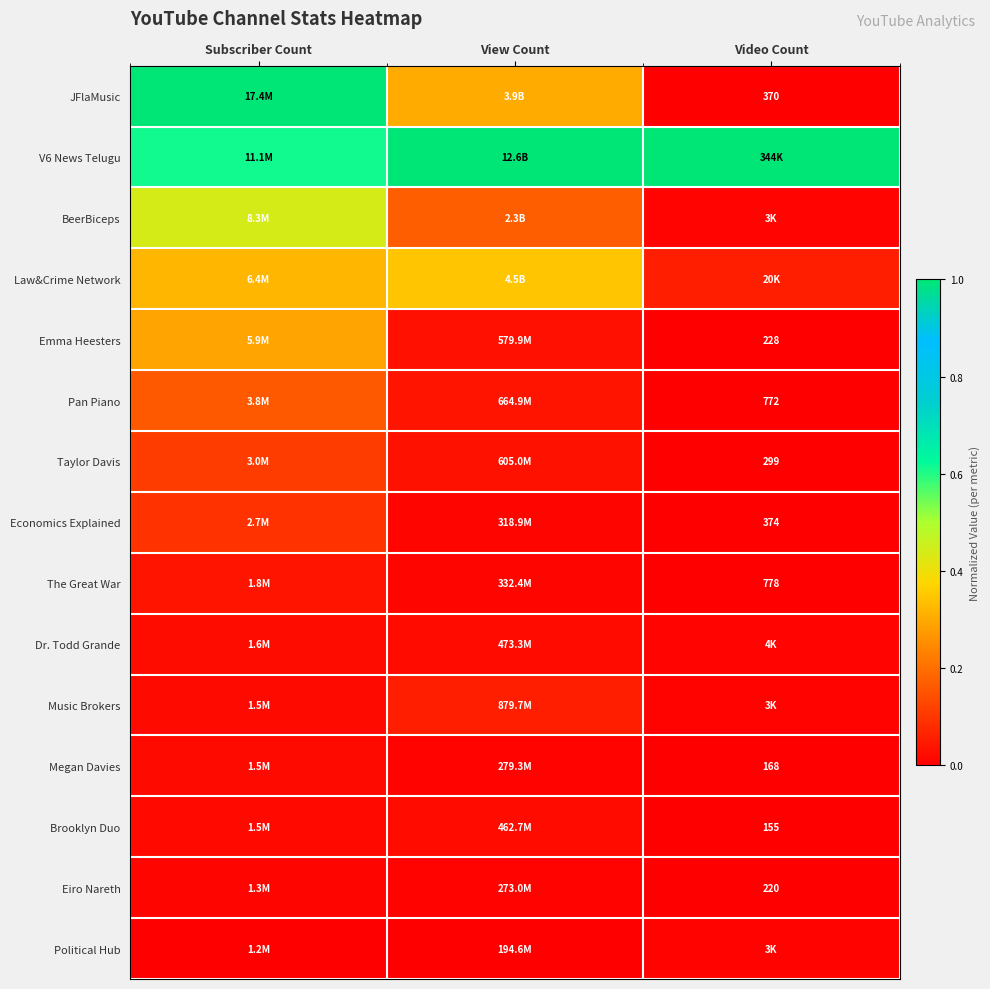

How many series are shown in this chart?

15